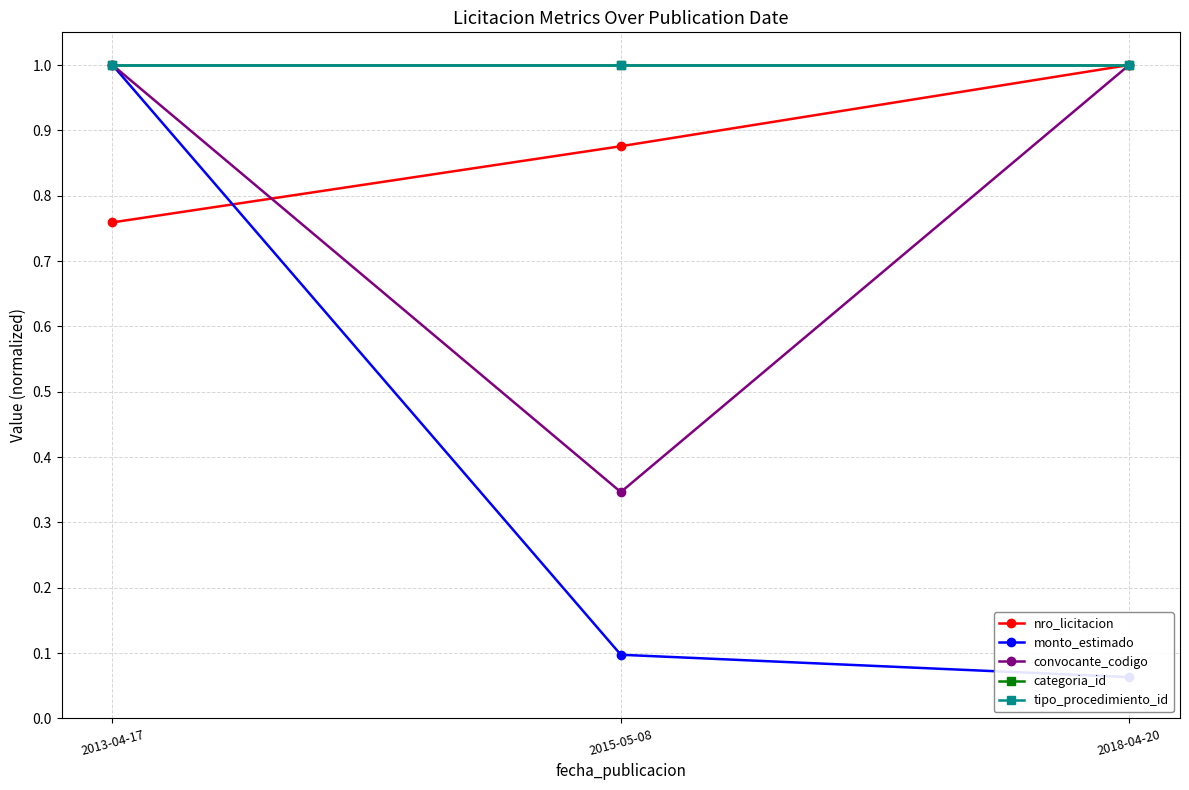

Is this an area chart (filled region under the line)?

No